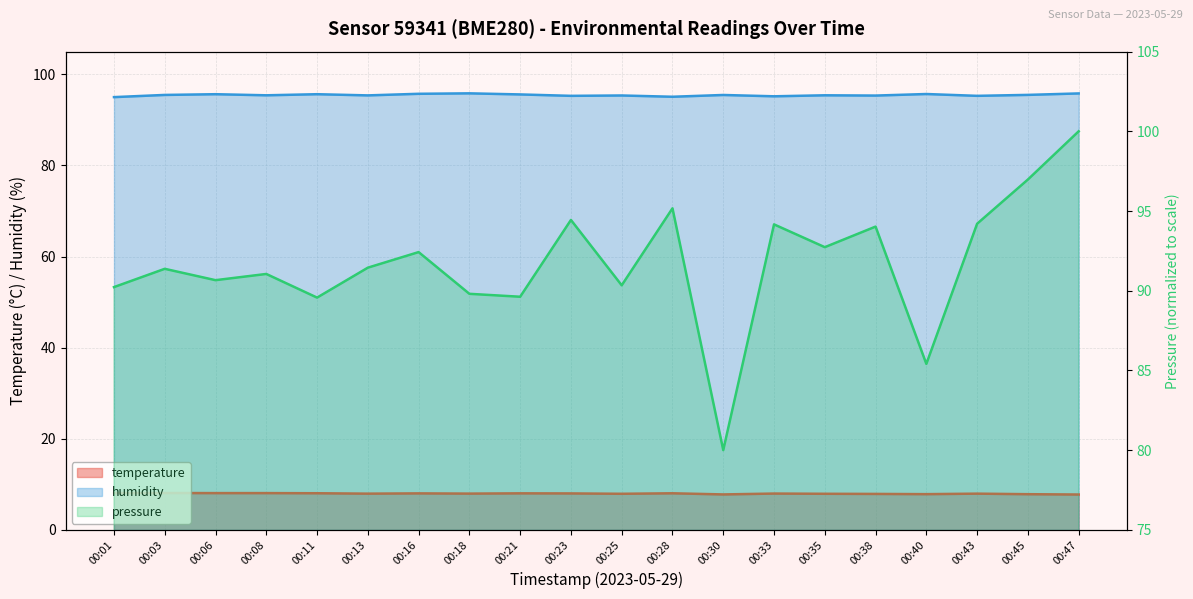

Which series has the widest spread of values?

pressure_scaled